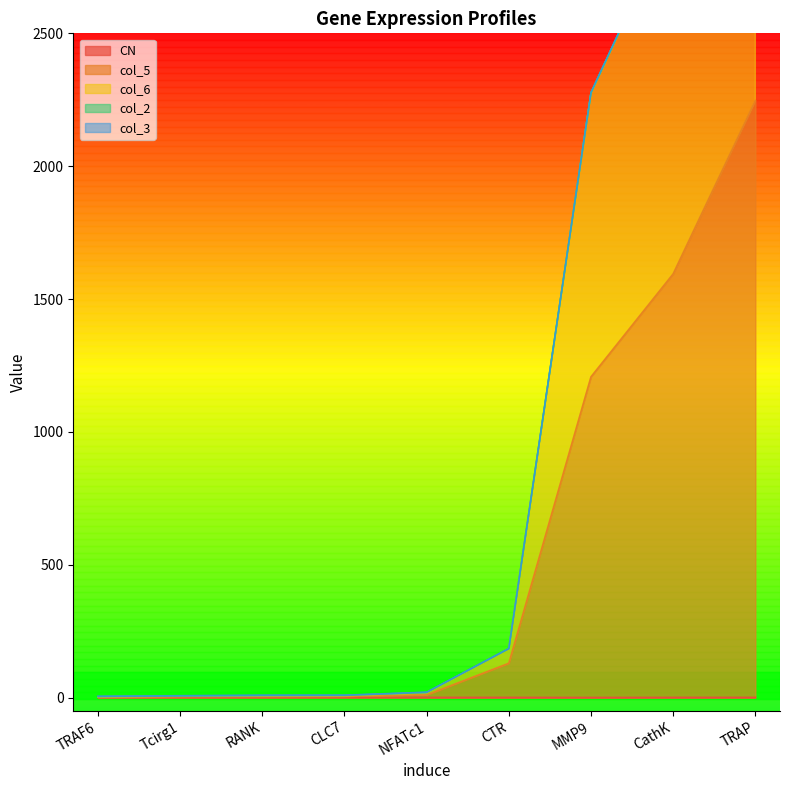

Does the chart have visible grid lines?

No